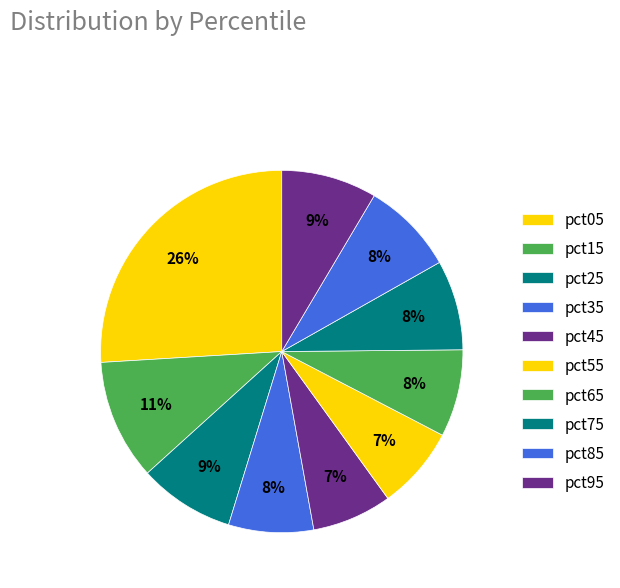

To the nearest percent, what portion does pct35 represent?

8%